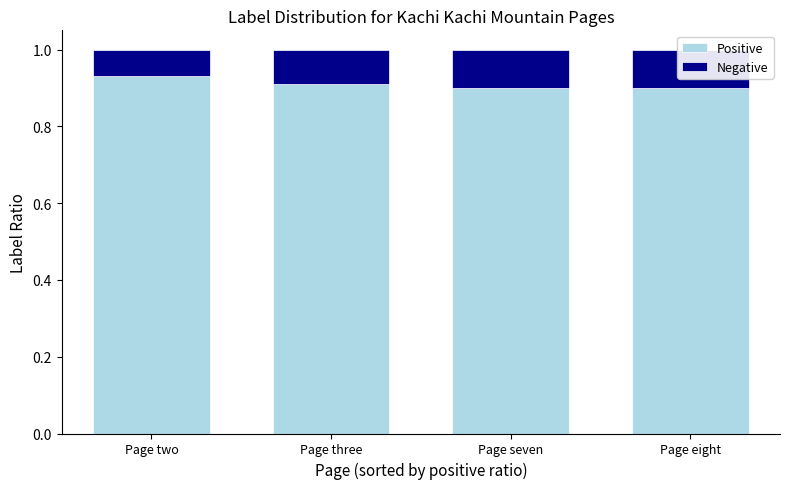

What is the average value of the Positive series?

0.9